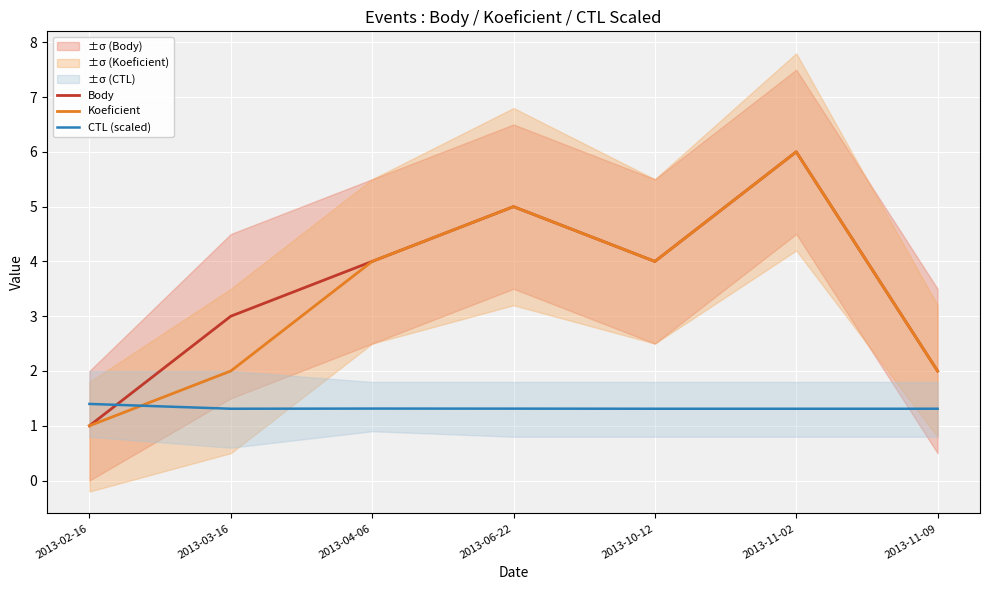

True or false: Body has more than 1 points higher than both neighbors.

True